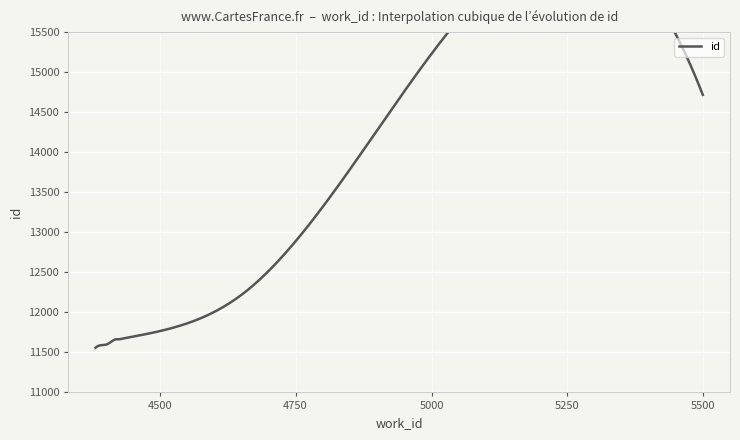

Count the number of values greater than 11668.

4